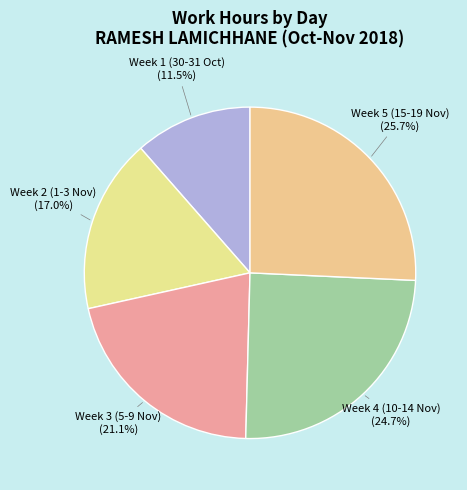

Is there a majority slice in this chart?

No